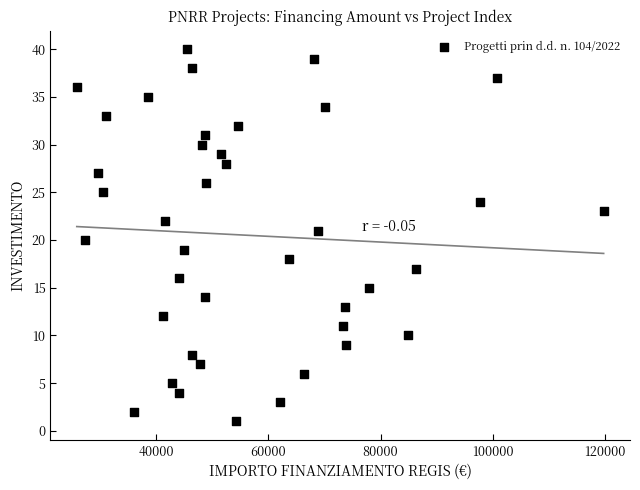

What is the range of Y values (max minus min)?

39